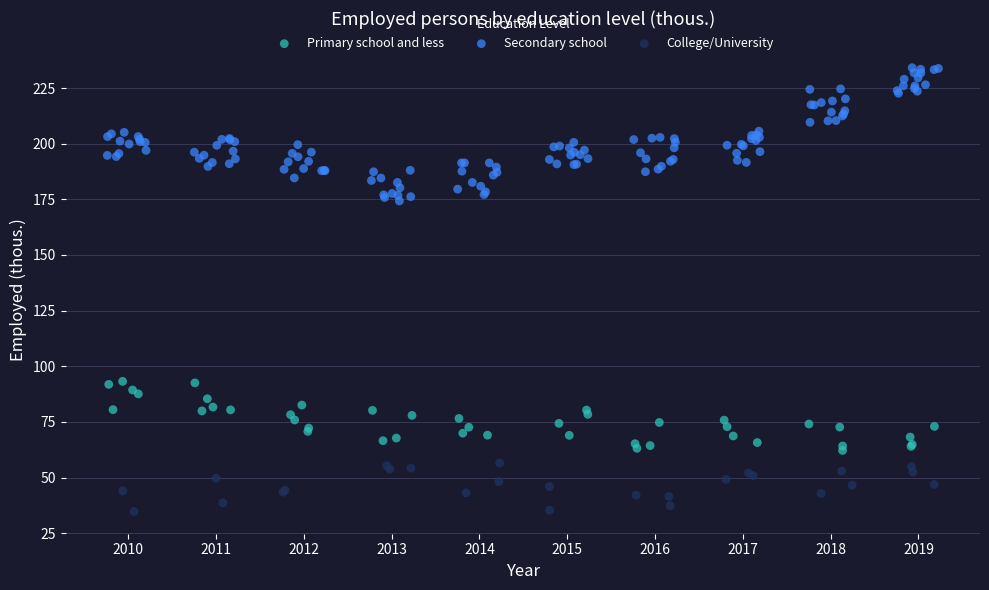

Which series contains the highest Y value?

Secondary school